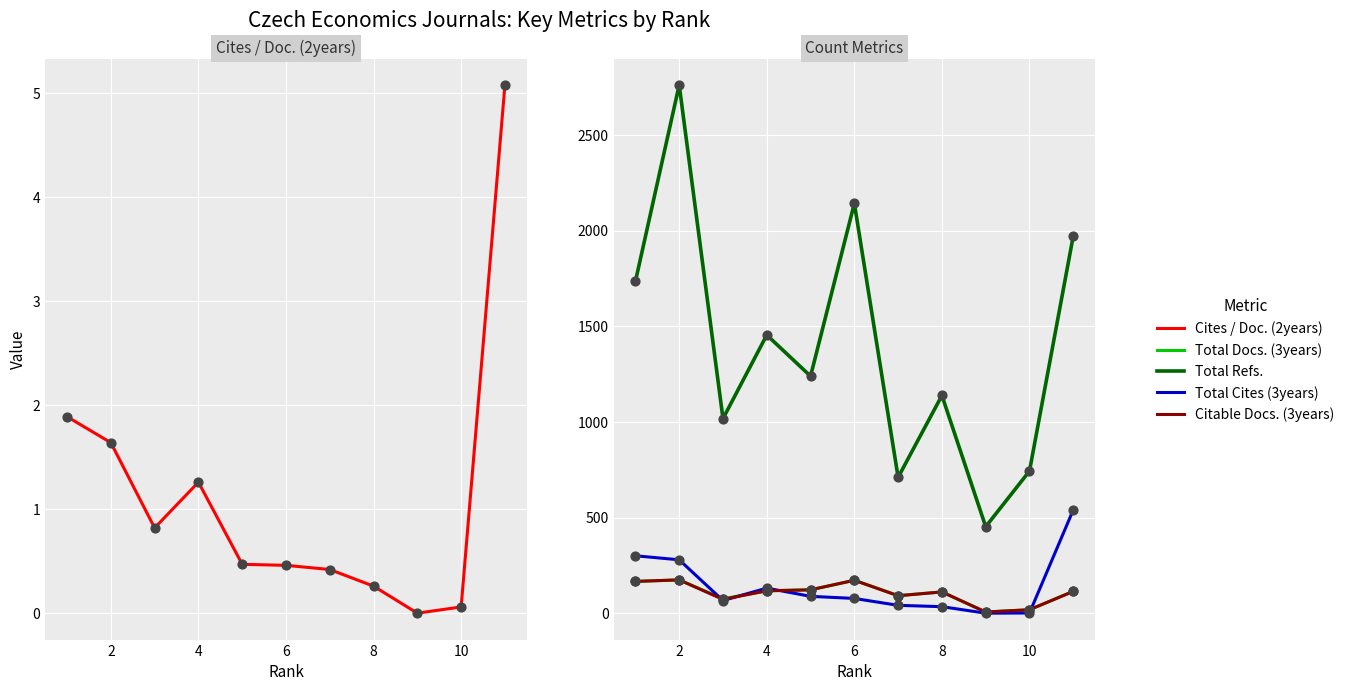

What are all the series names shown in the legend?

Cites / Doc. (2years), Total Docs. (3years), Total Refs., Total Cites (3years), Citable Docs. (3years)